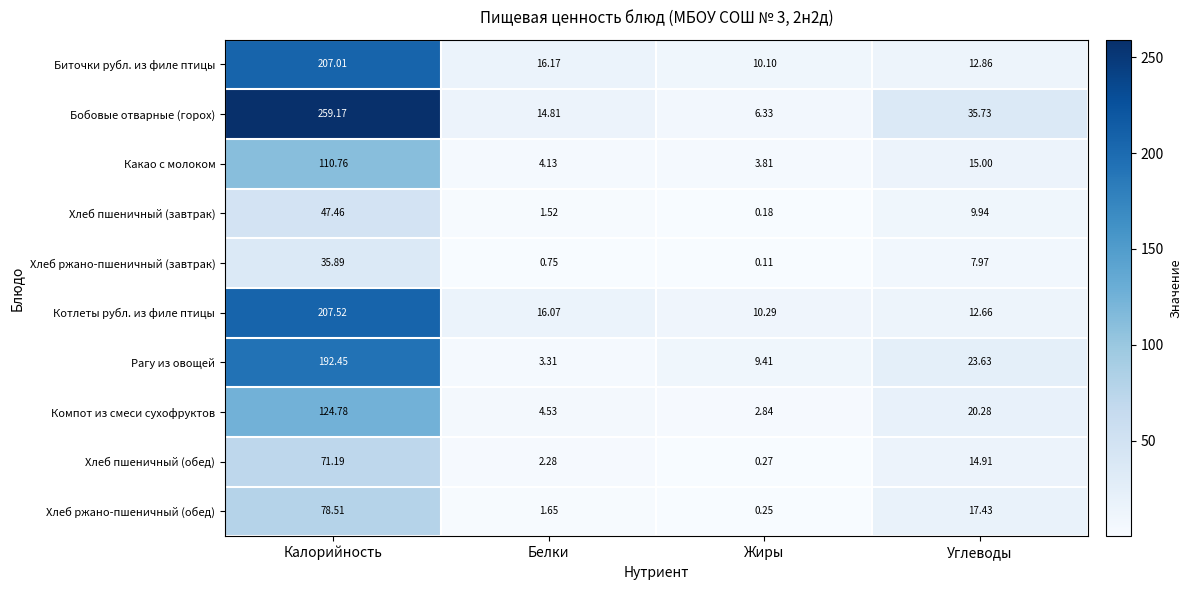

What is the greatest value displayed?

259.2